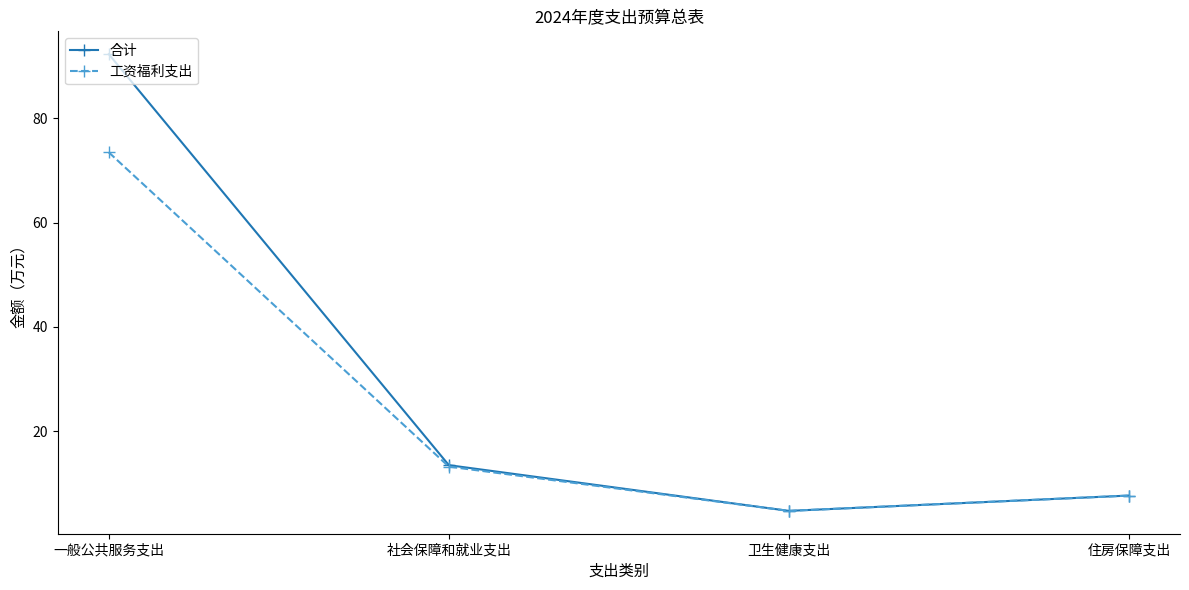

How many values in the 工资福利支出 series are below 13?

2